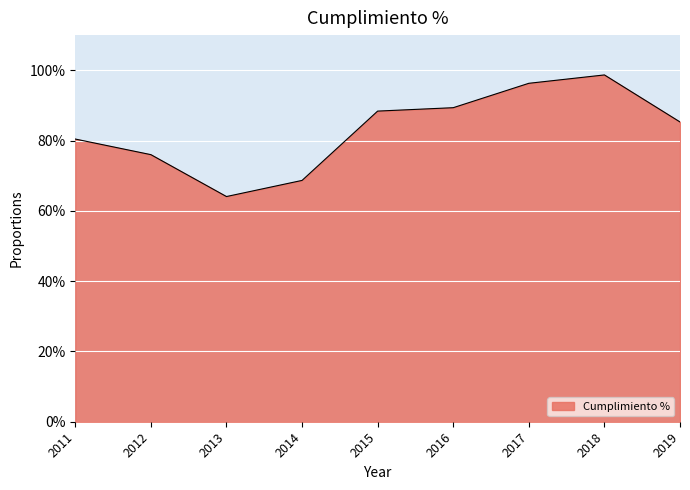

Read the value at 2018.

98.7